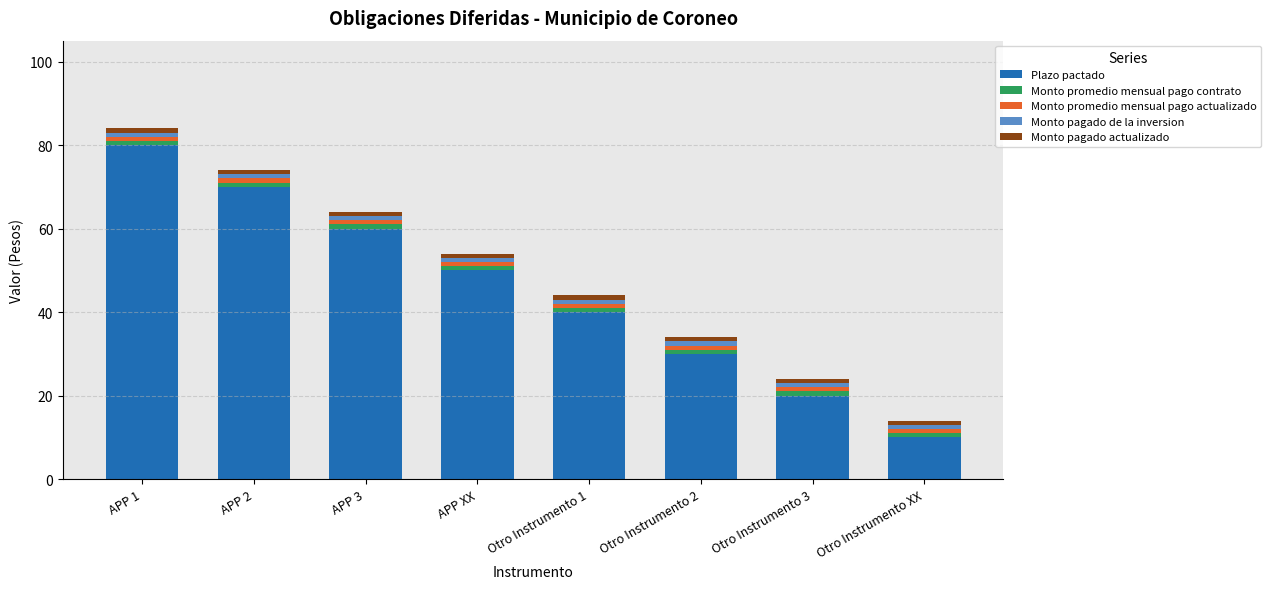

What is the average value of the Plazo pactado series?

45